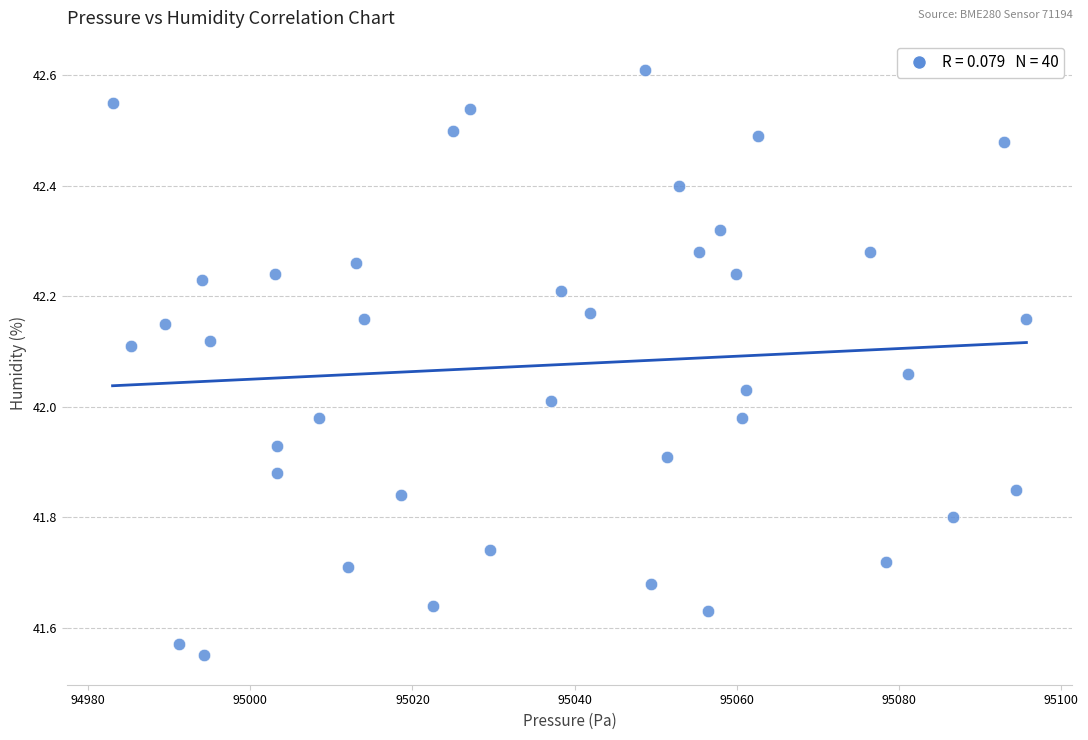

What is the range of Y values (max minus min)?

1.1